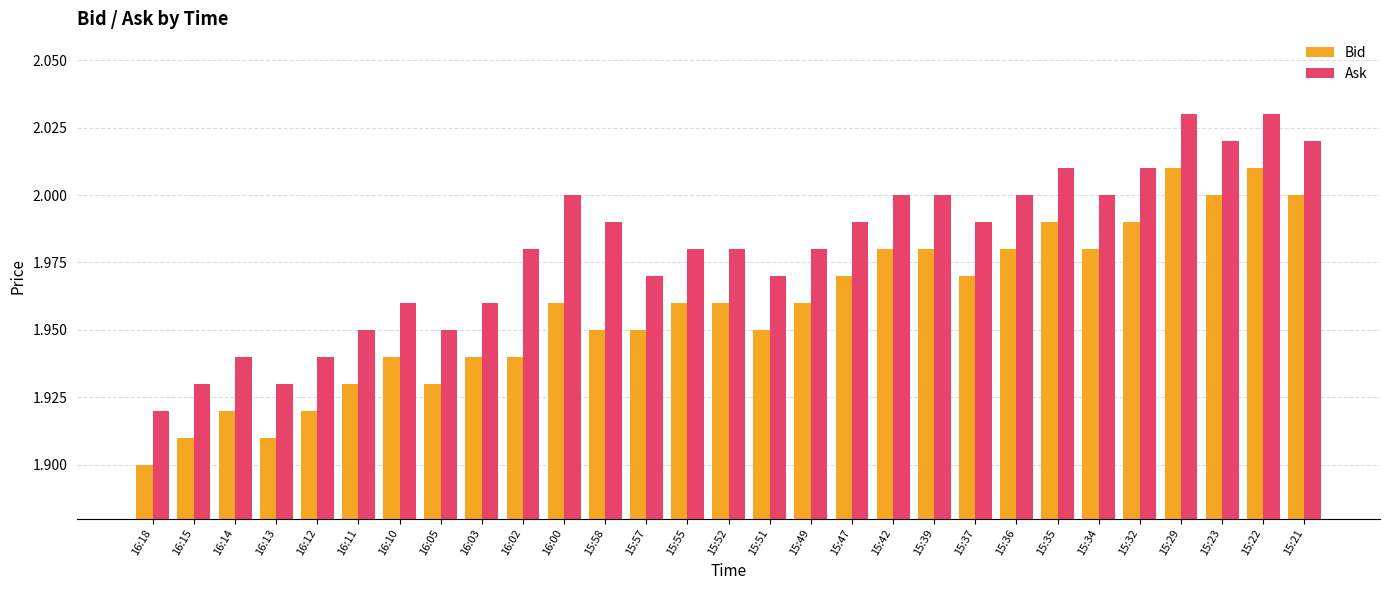

Rank the series by their average value, from highest to lowest.

Ask, Bid